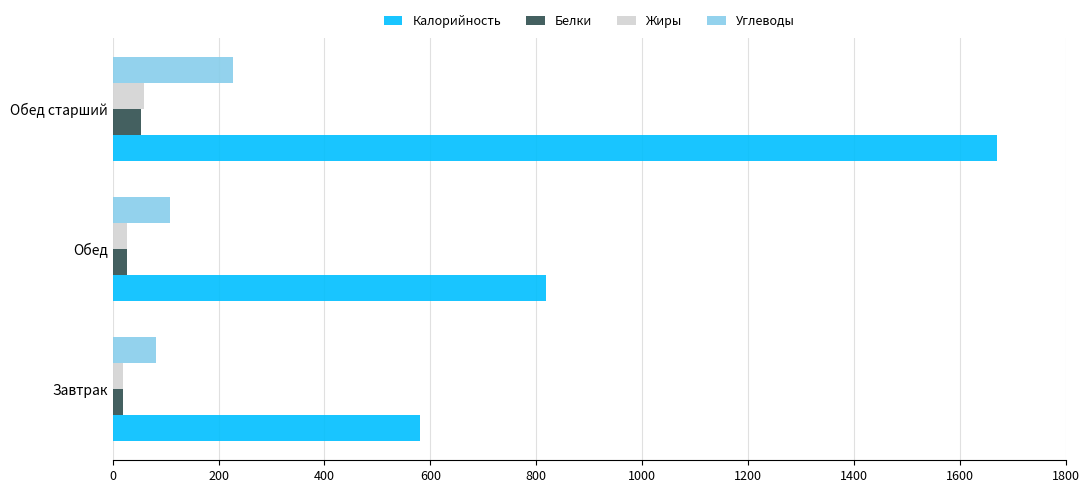

Which series has the largest total across all categories?

Калорийность